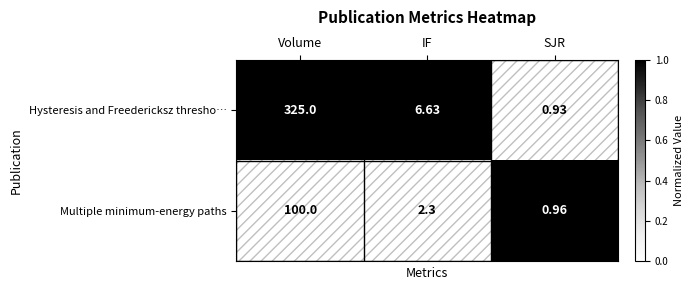

At which category is the sum across all series the highest?

Volume